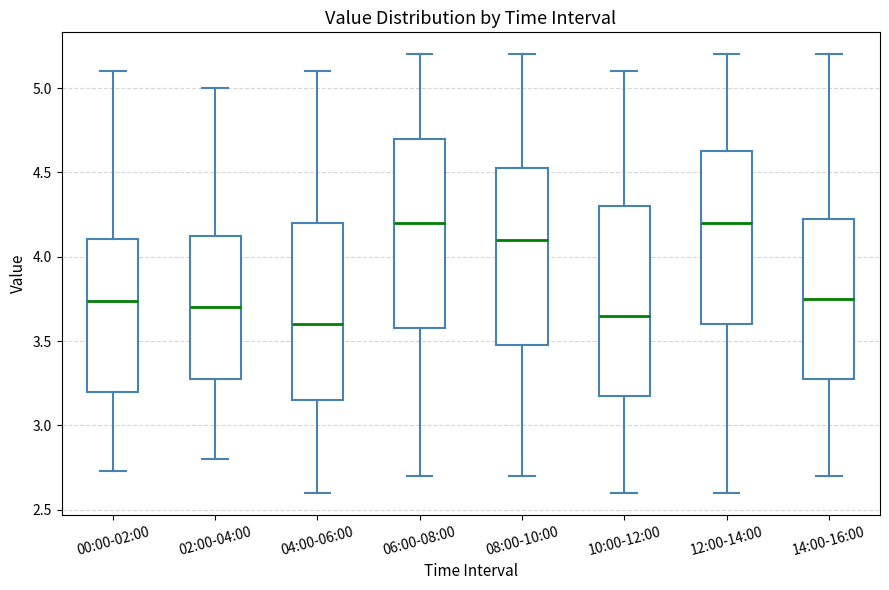

Reading left to right, read every box against the y-axis: the position of its median line, the range the box covers, and the ends of its whiskers. The values are not printed on the chart, so give them approximately, as read against the axis.

00:00-02:00: median 3.75, box 3.20 to 4.10, whiskers 2.75 to 5.10
02:00-04:00: median 3.70, box 3.30 to 4.15, whiskers 2.80 to 5.00
04:00-06:00: median 3.60, box 3.15 to 4.20, whiskers 2.60 to 5.10
06:00-08:00: median 4.20, box 3.60 to 4.70, whiskers 2.70 to 5.20
08:00-10:00: median 4.10, box 3.50 to 4.55, whiskers 2.70 to 5.20
10:00-12:00: median 3.65, box 3.20 to 4.30, whiskers 2.60 to 5.10
12:00-14:00: median 4.20, box 3.60 to 4.65, whiskers 2.60 to 5.20
14:00-16:00: median 3.75, box 3.30 to 4.25, whiskers 2.70 to 5.20